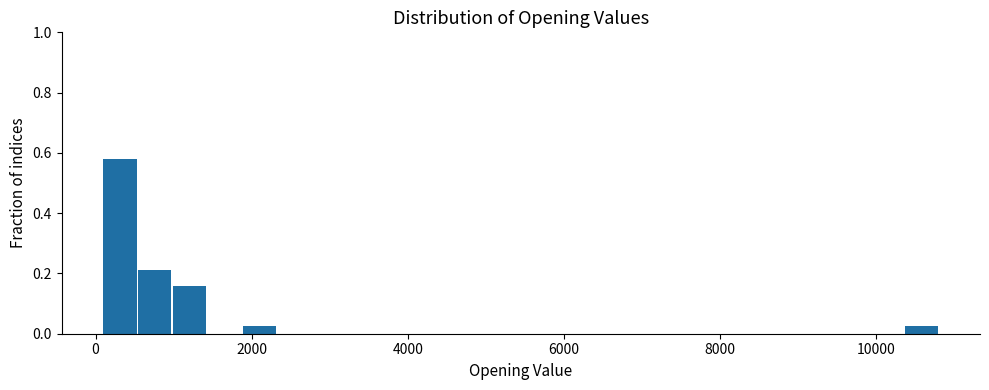

Around what value on the x-axis is the tallest bar? Give the approximate position of its centre, as read against the axis.

400